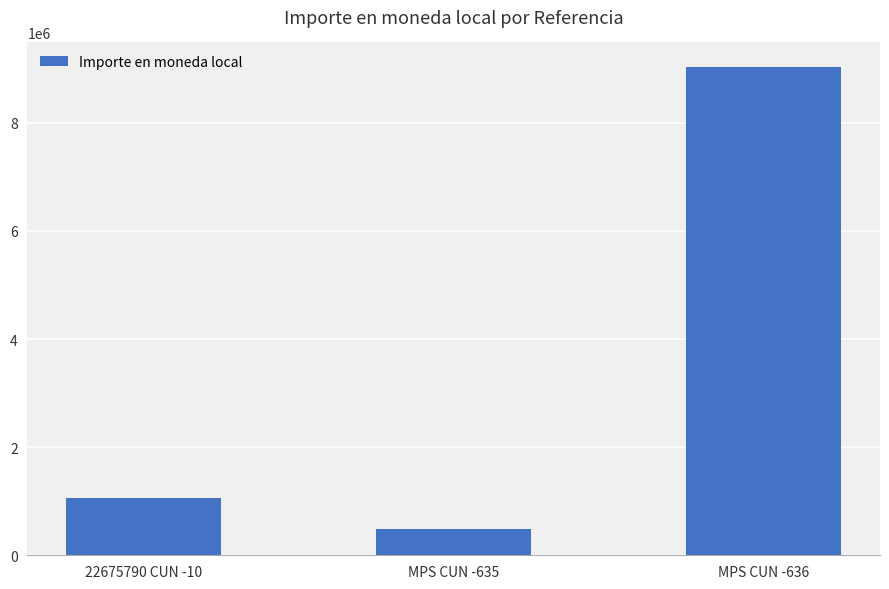

Is it true that the value at 22675790 CUN -10 is 1064274?

True